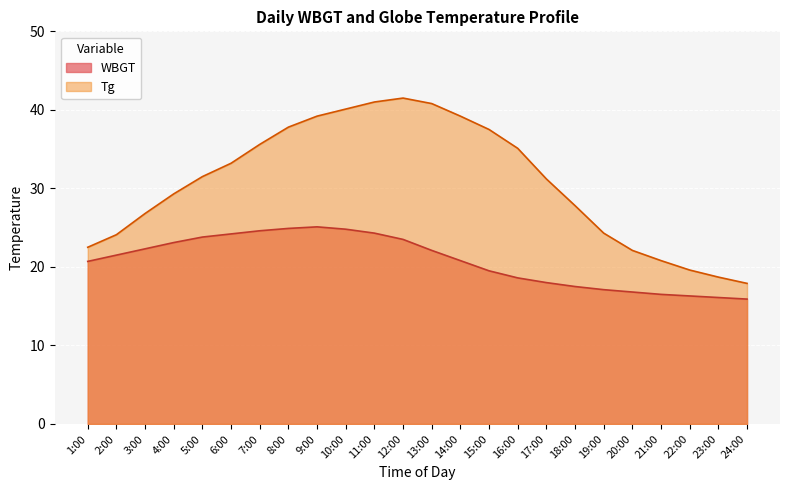

True or false: Tg and WBGT cross at least once.

False